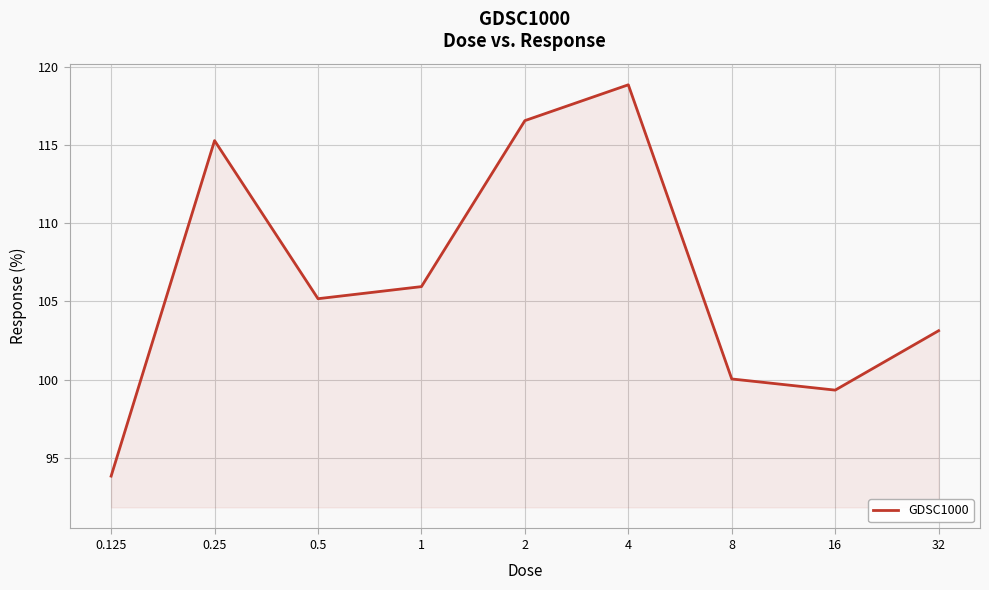

What is the difference between the maximum and minimum values?

25.1